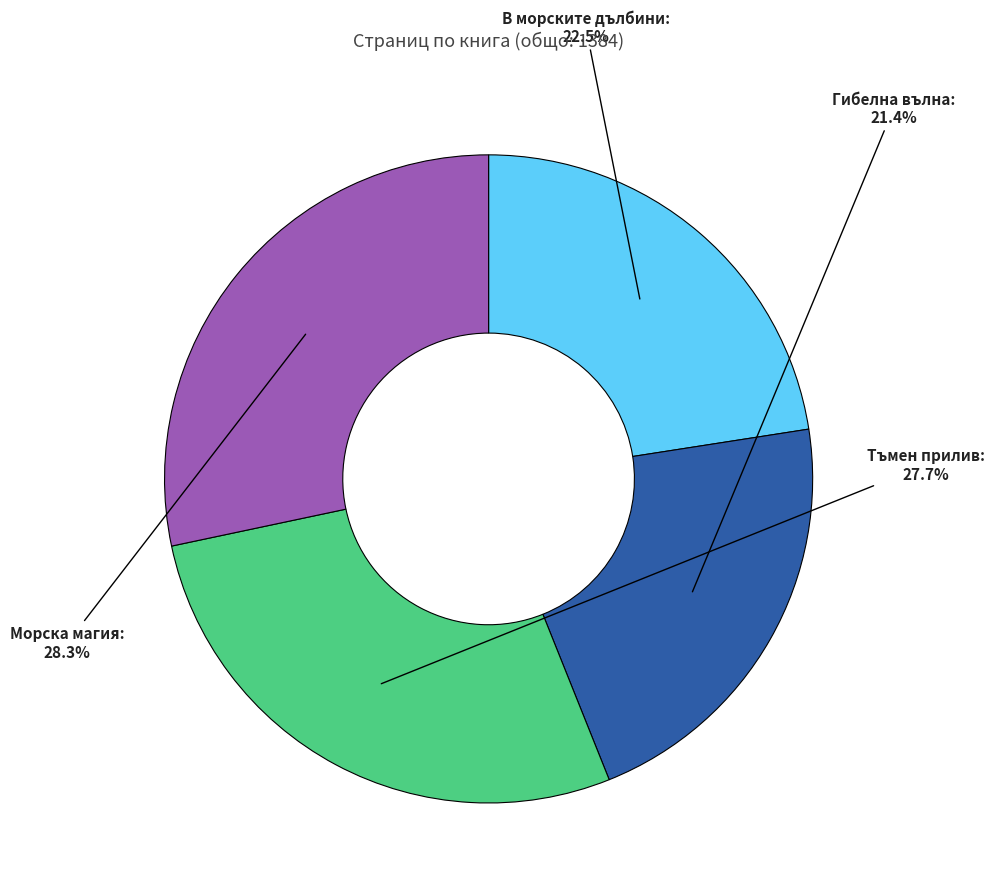

Is there a majority slice in this chart?

No